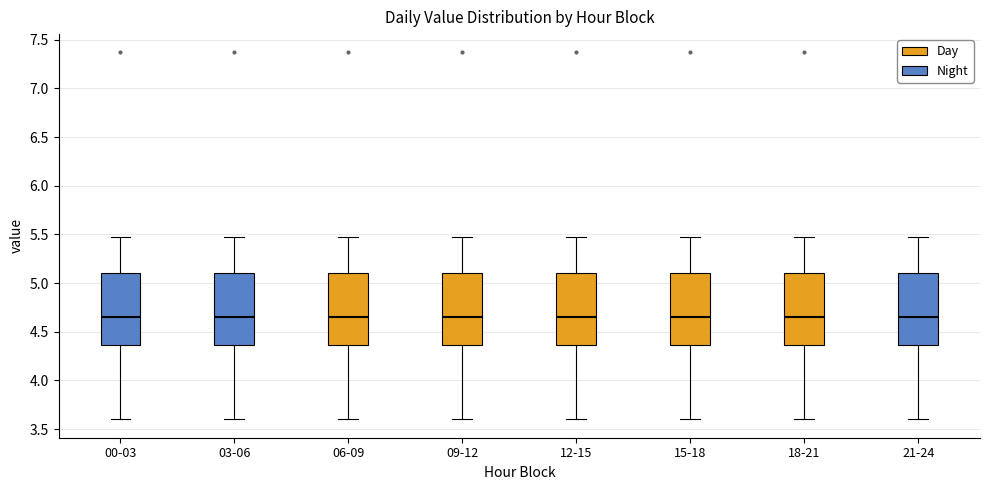

Where does the lower whisker of the box for 12-15 end on the y-axis? The values are not printed on the chart, so give them approximately, as read against the axis.

3.60